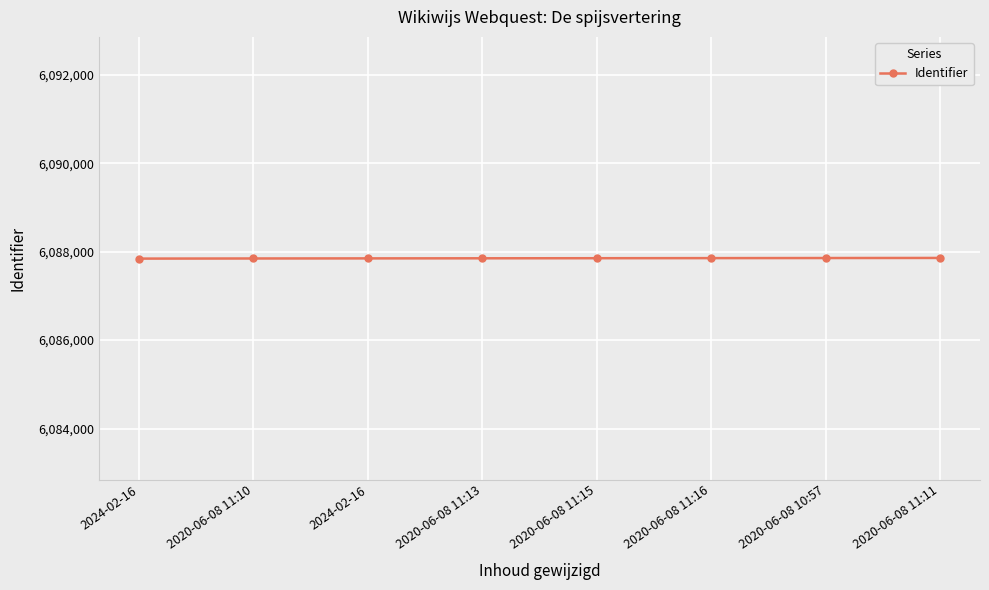

At which category does the chart reach its peak across all series?

2020-06-08 11:11